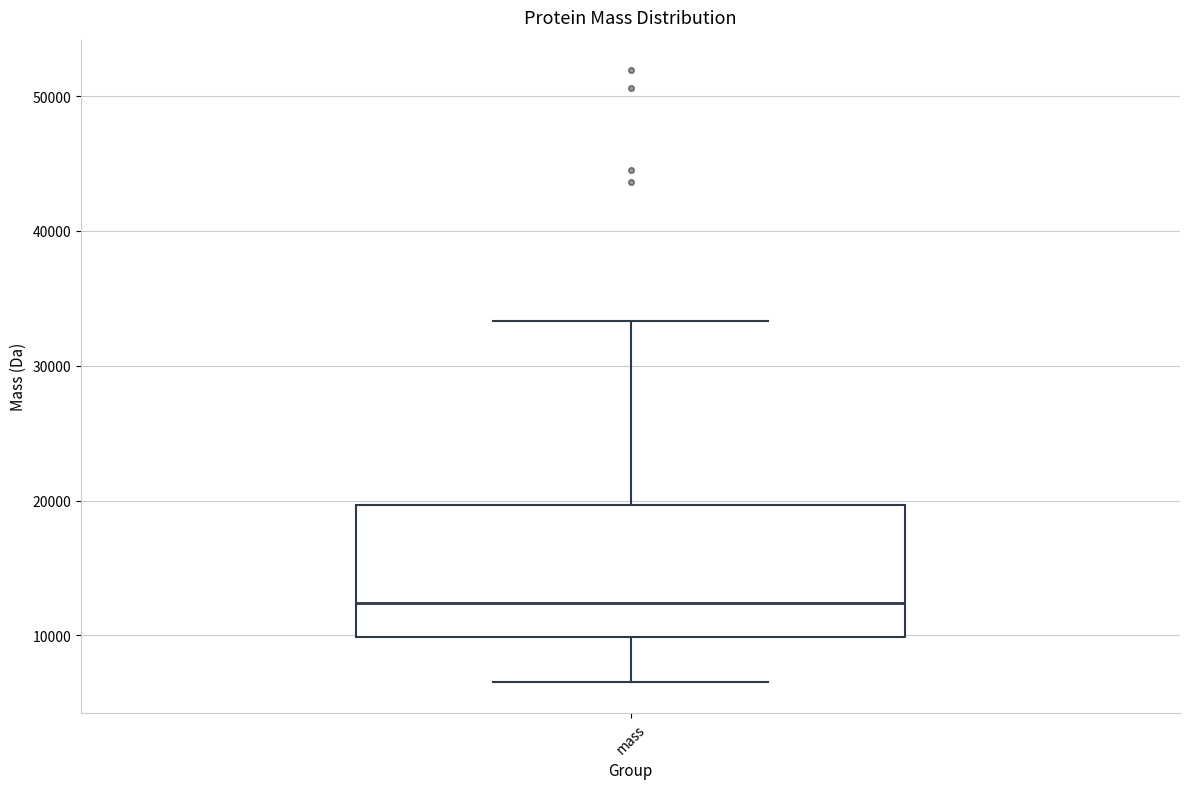

Transcribe this box plot: give where the median line is, the range the box spans, and where the two whiskers end, as read against the y-axis. The values are not printed on the chart, so give them approximately, as read against the axis.

median 12000, box 10000 to 20000, whiskers 7000 to 33000